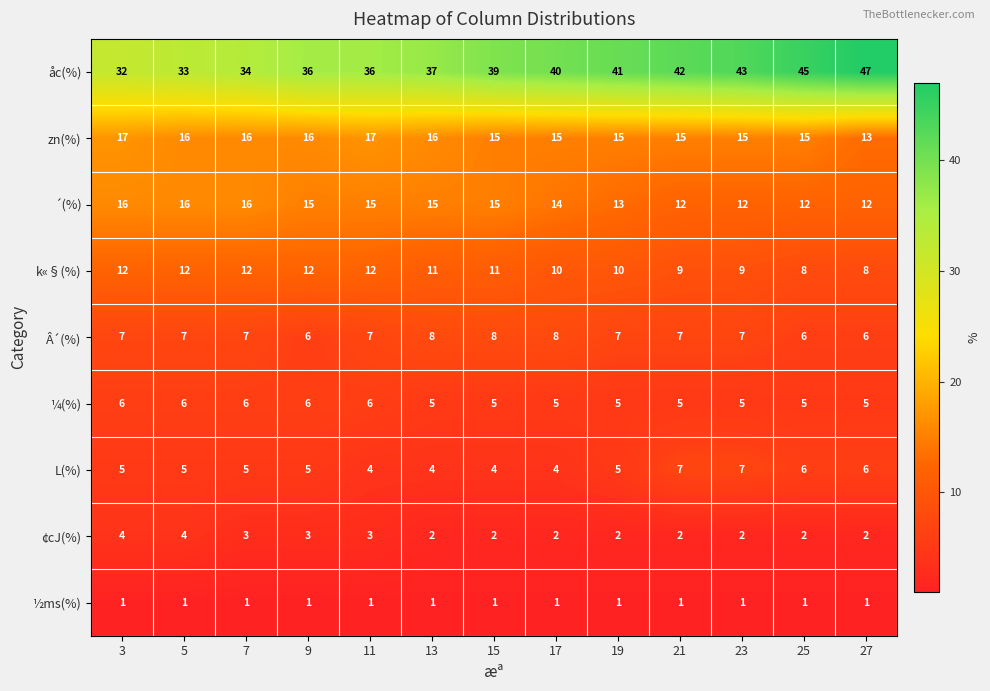

How many ´(%) values are between 12 and 15?

10